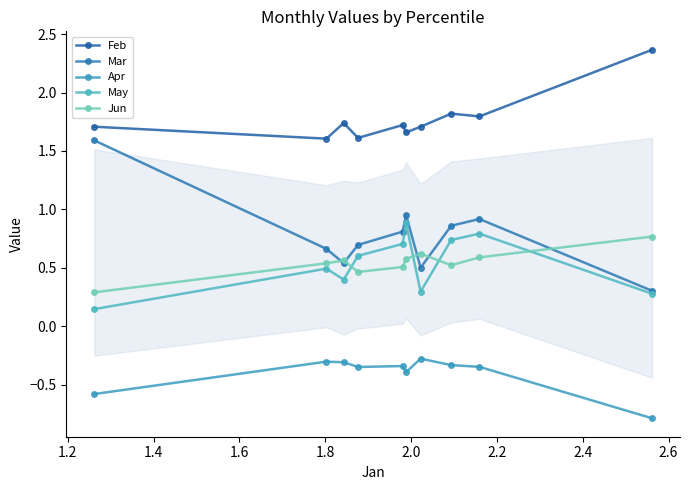

What is the average value of the Feb series?

1.8